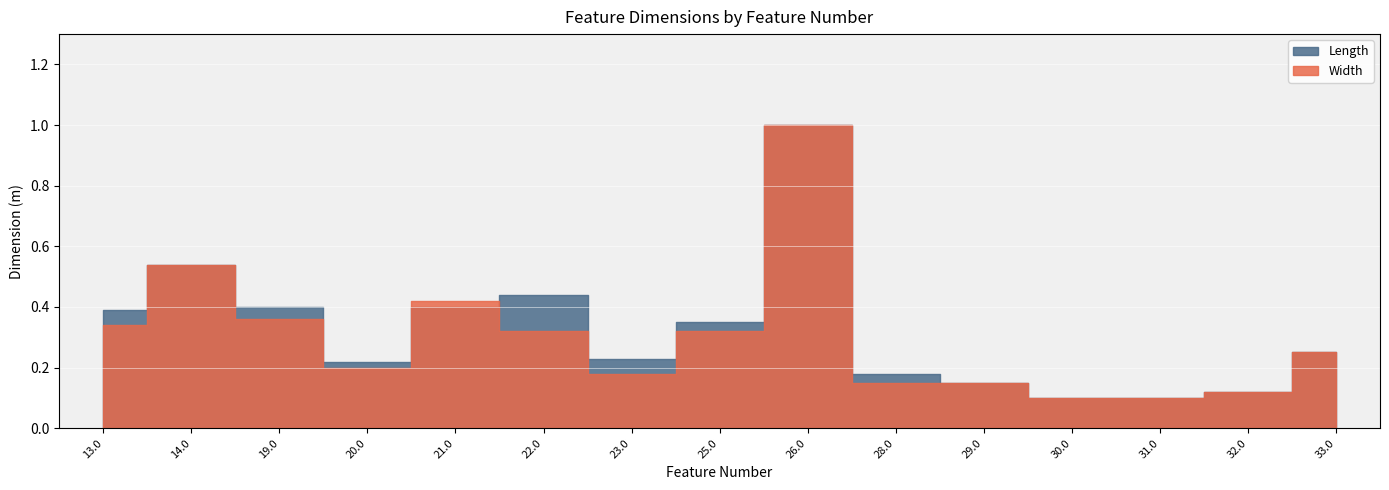

What is the sum of all Width values?

4.5